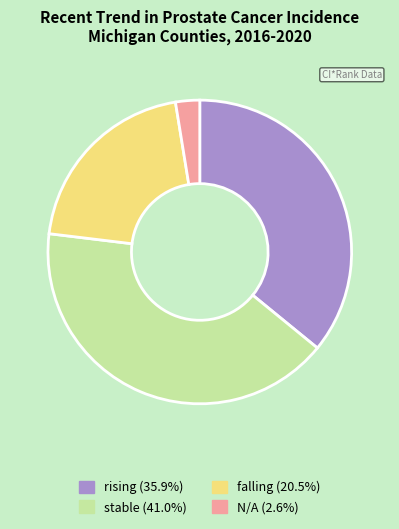

Count the number of slices in the pie.

4